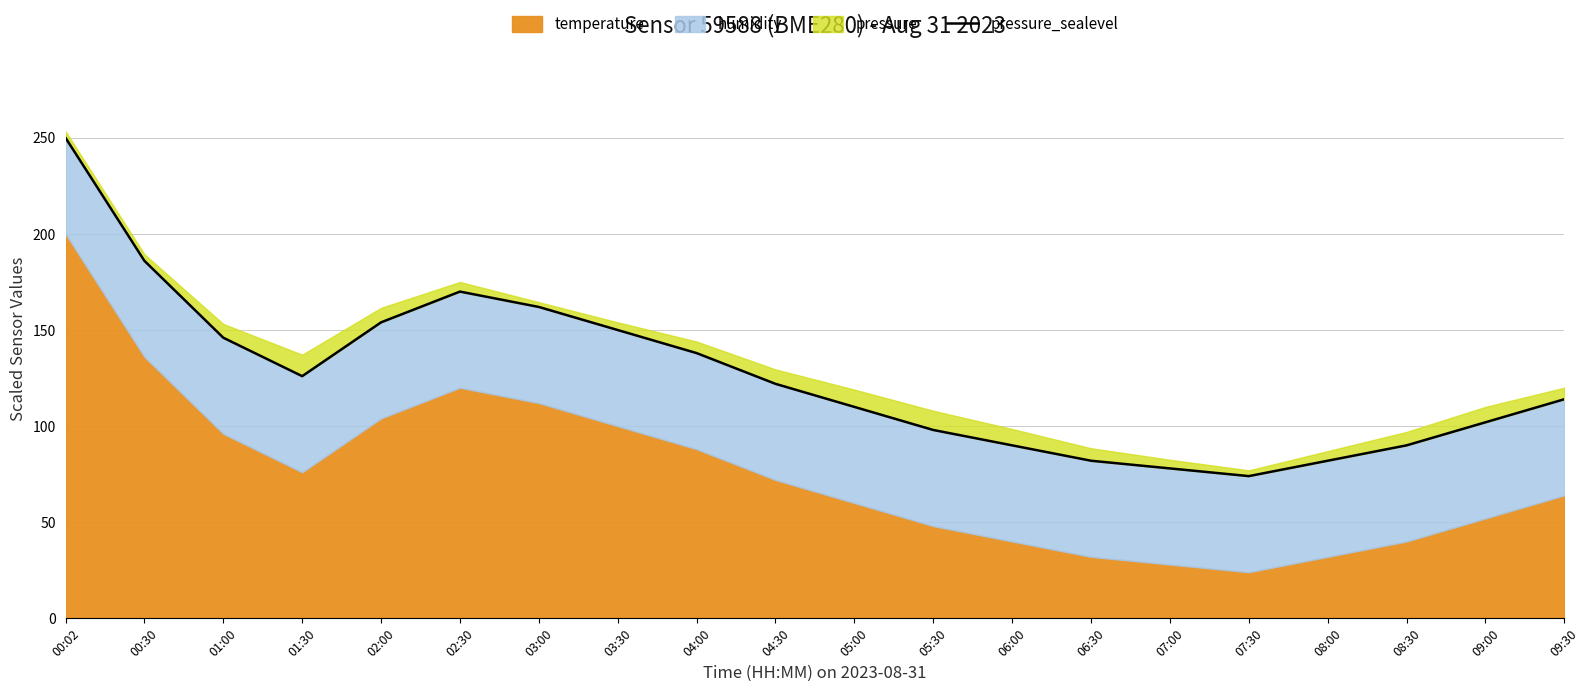

What position from the left is 07:30?

16